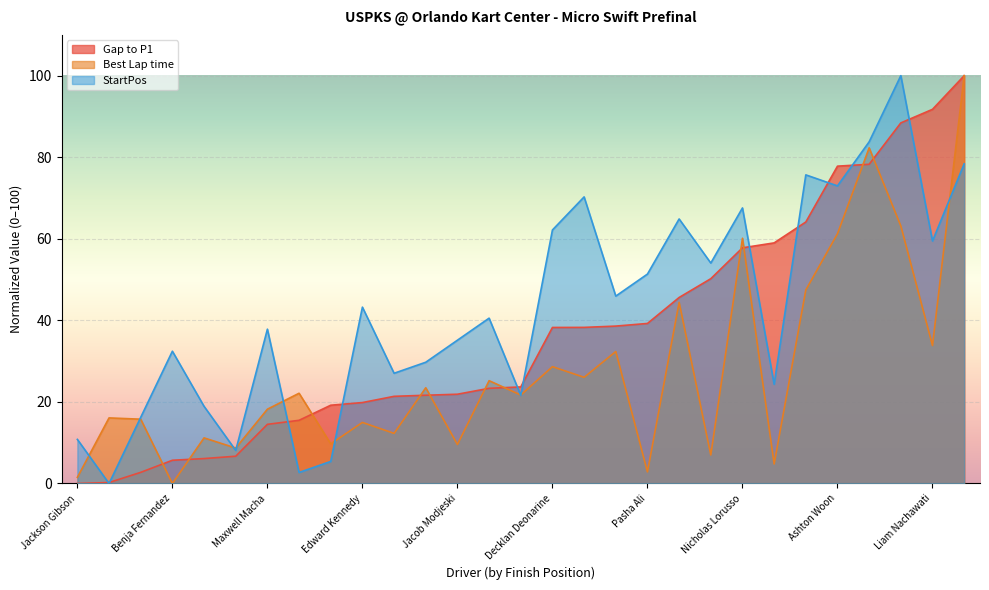

What is the total value across all series at Jake Manalio?

278.4